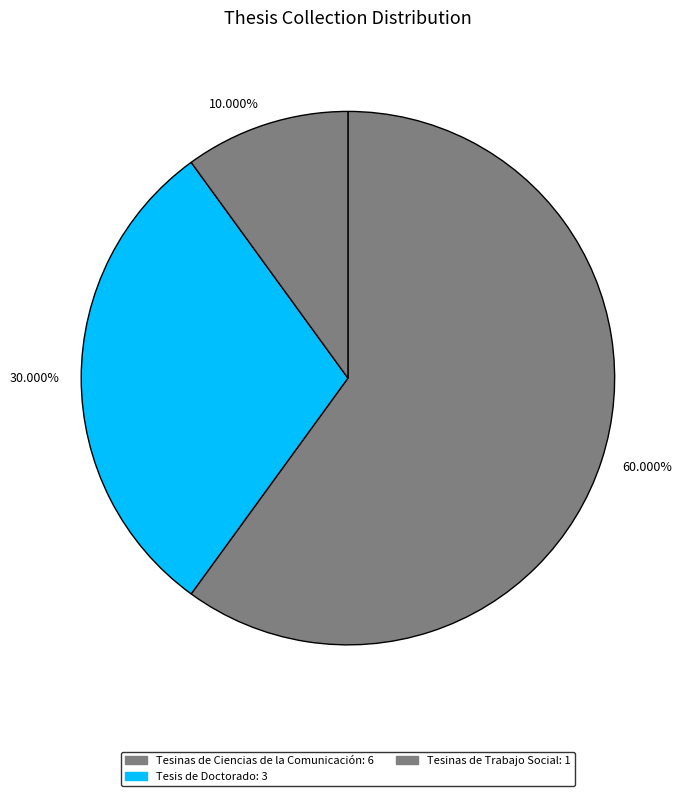

How many segments does this pie chart have?

3